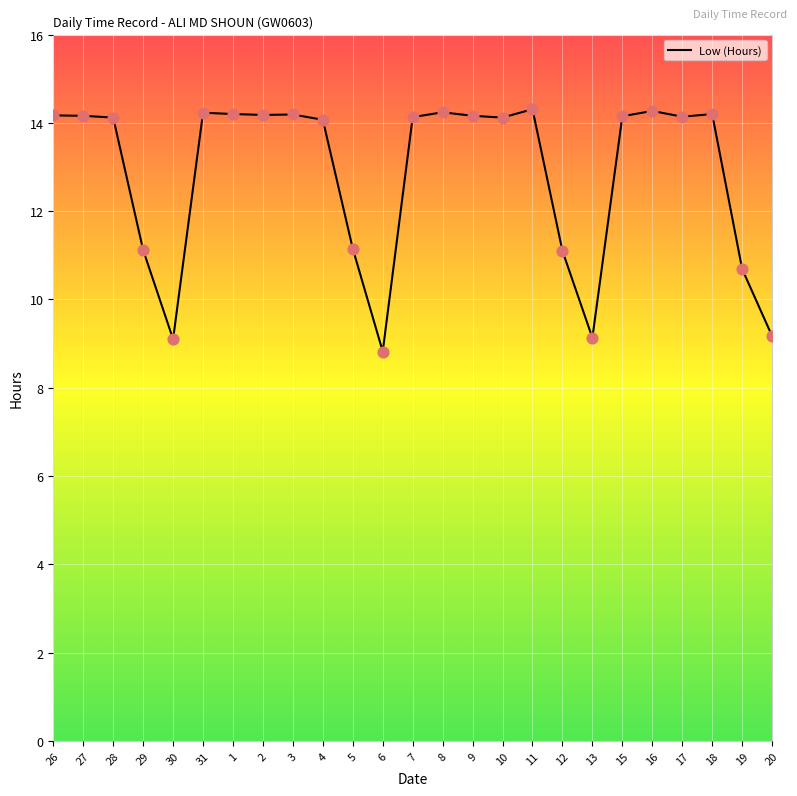

Approximately how many times larger is the value at 28 compared to 17?

1.0